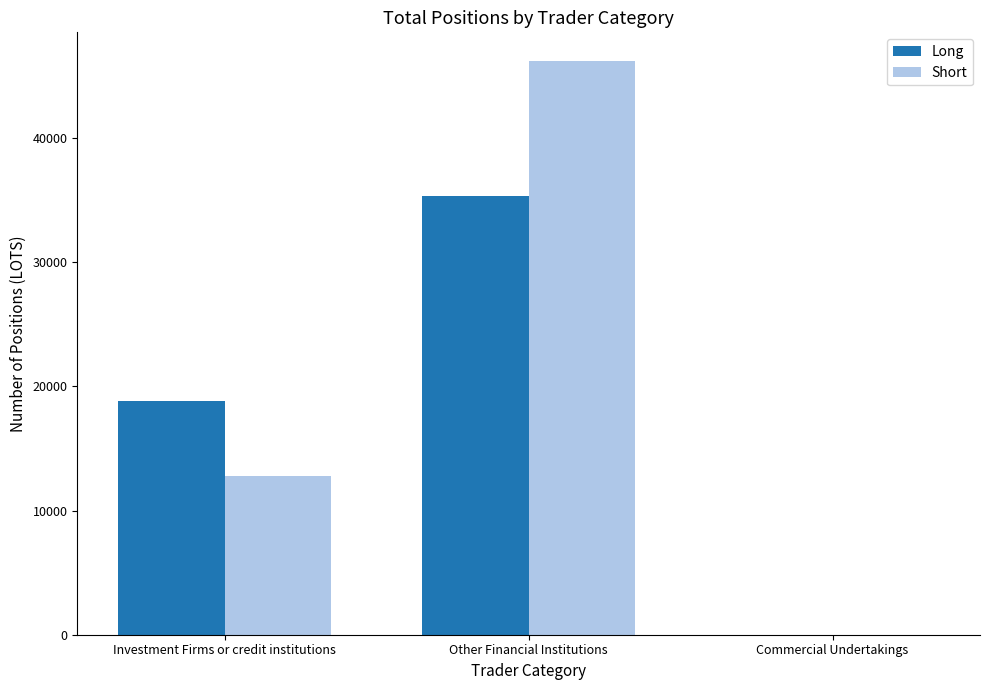

Which series has the largest range (max minus min)?

Short